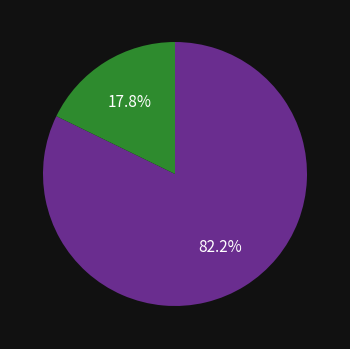

Is there a majority slice in this chart?

Yes